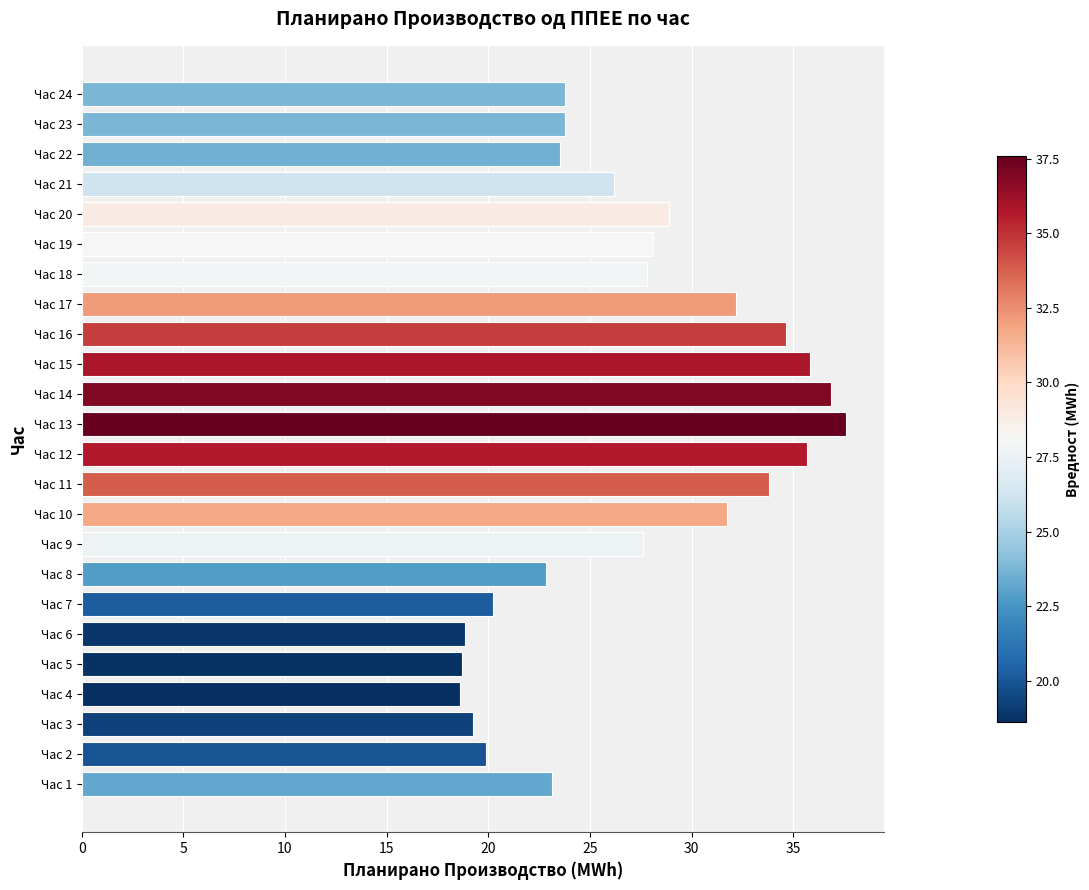

At which category does the chart reach its peak across all series?

Час 13